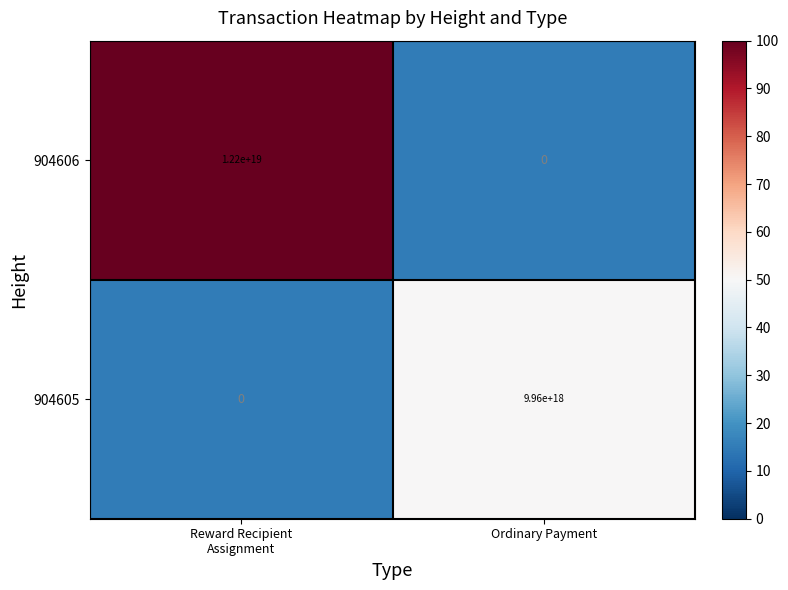

The 904606 series shows 0 at Ordinary Payment. True or false?

True